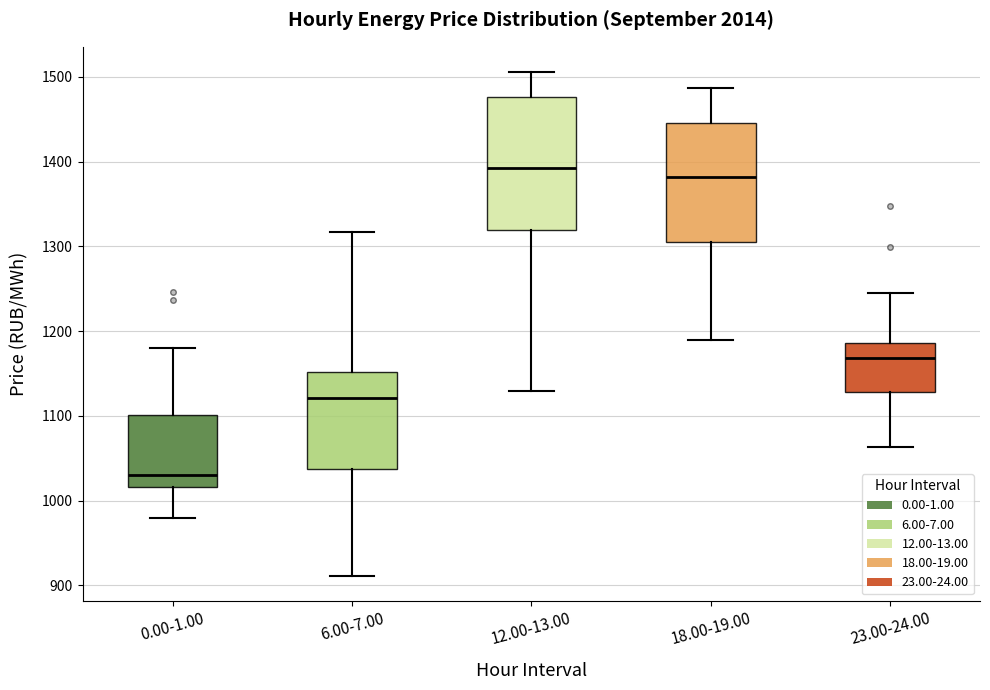

Which box is the tallest, from its lower edge to its upper edge?

12.00-13.00